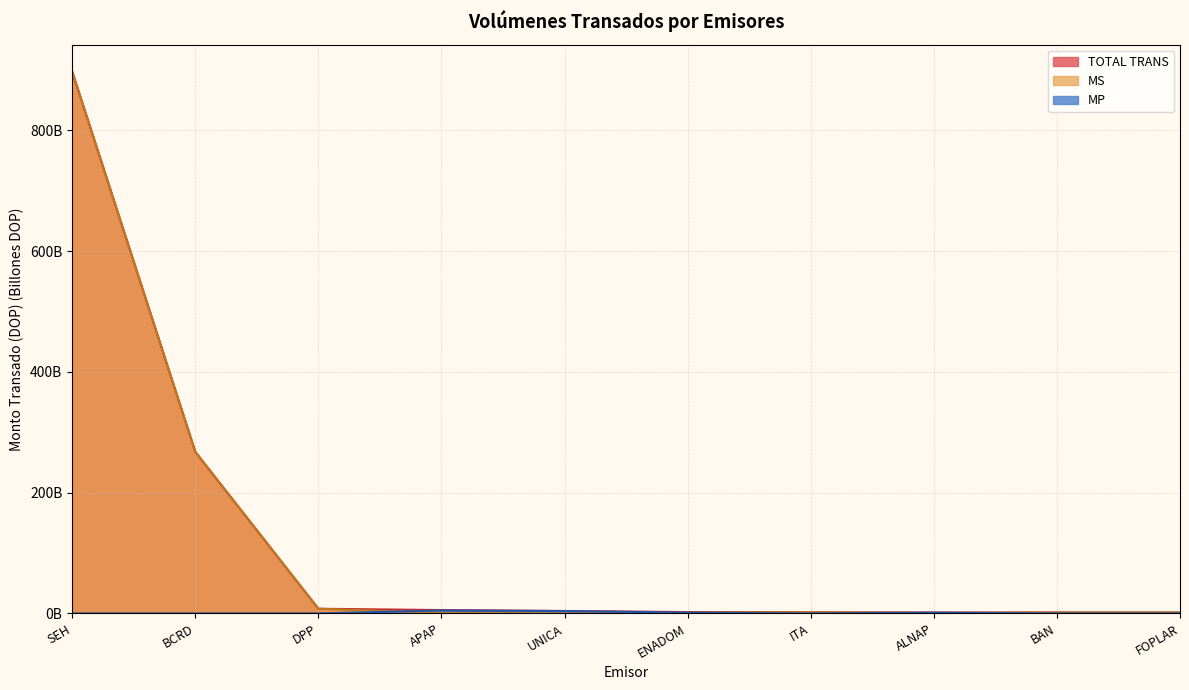

How many data points does each series have?

10